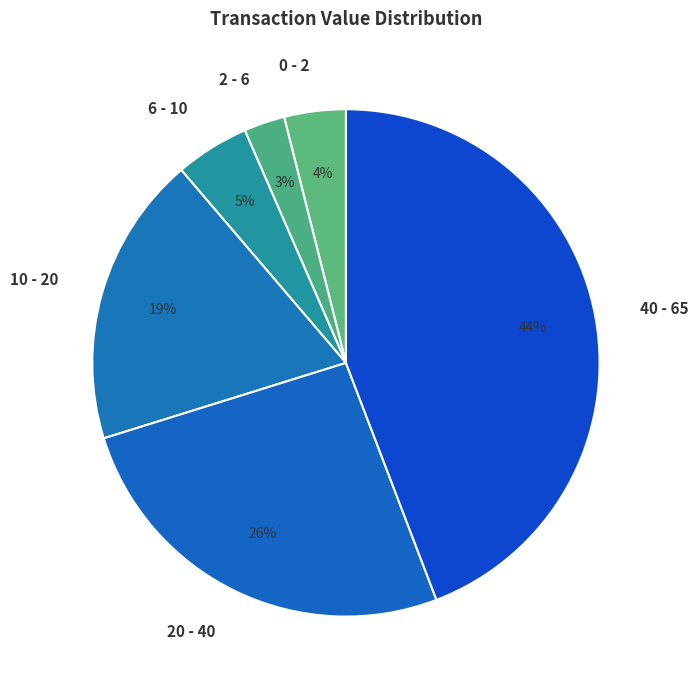

How many slices are in this pie chart?

6